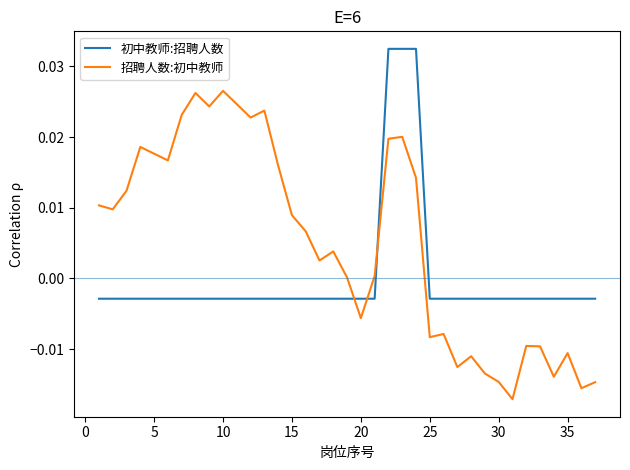

After their last crossing, which series has the higher values: 初中教师:招聘人数 or 招聘人数:初中教师?

初中教师:招聘人数